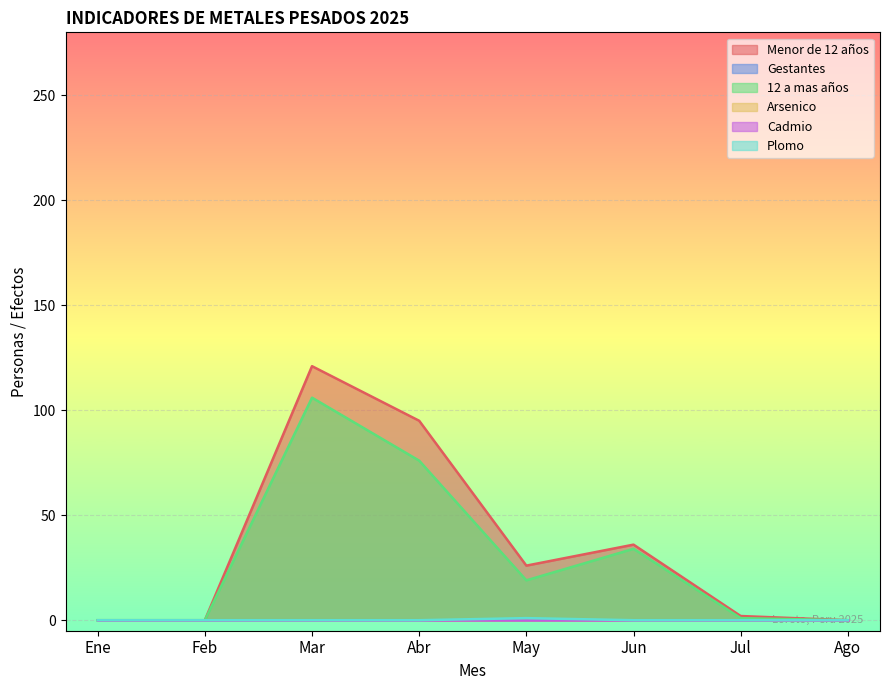

True or false: Menor de 12 años and 12 a mas años intersect in this chart.

False